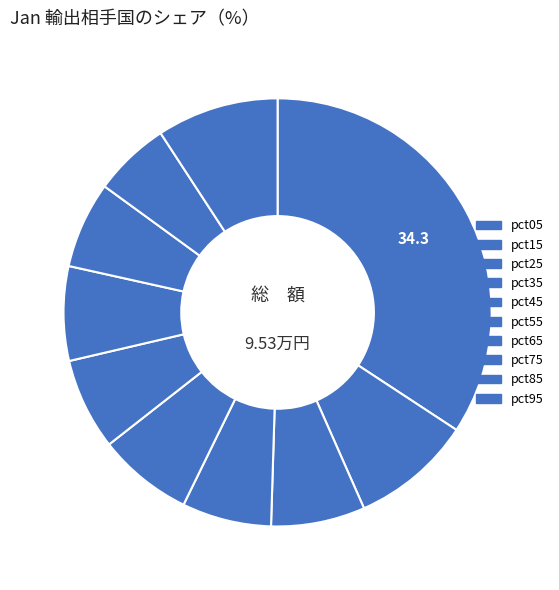

Count the number of slices in the pie.

10